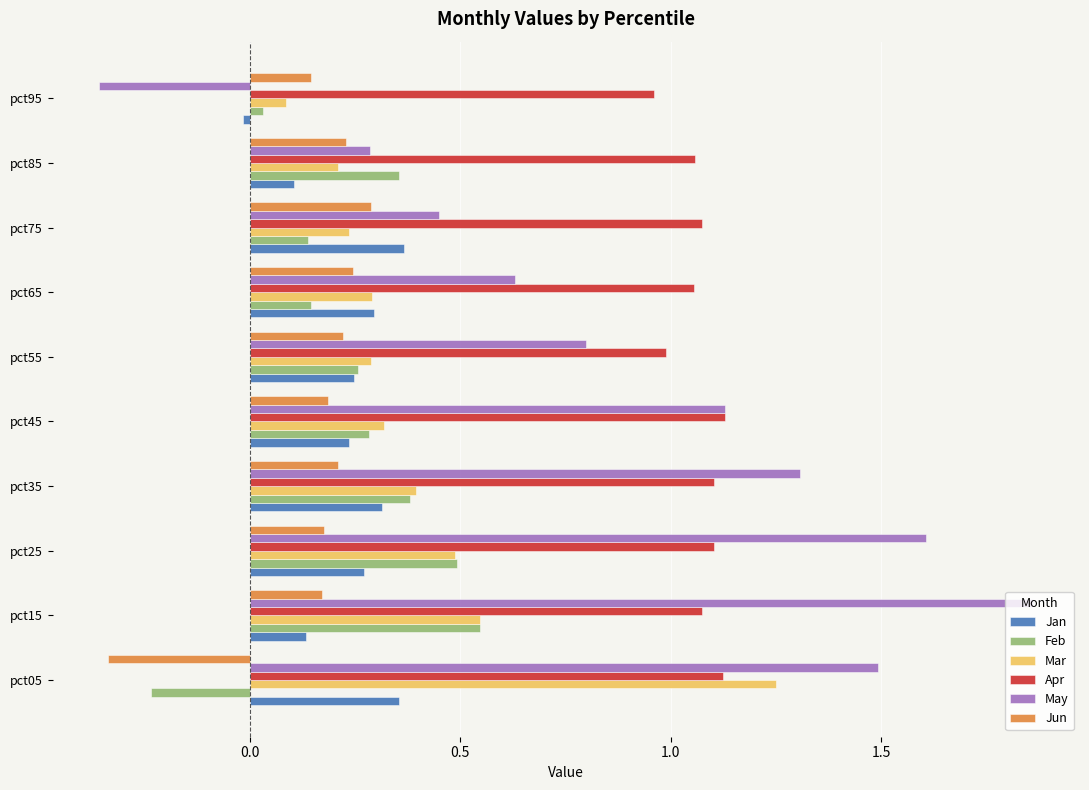

At which category does the chart reach its peak across all series?

pct15